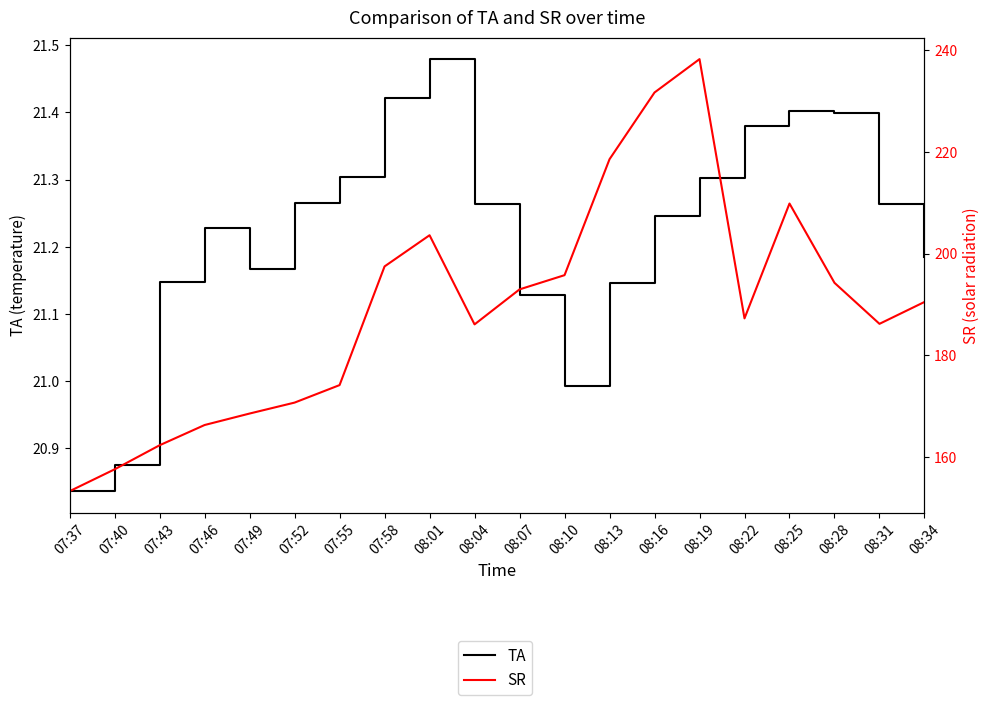

Which category has the lowest value across all series?

07:37